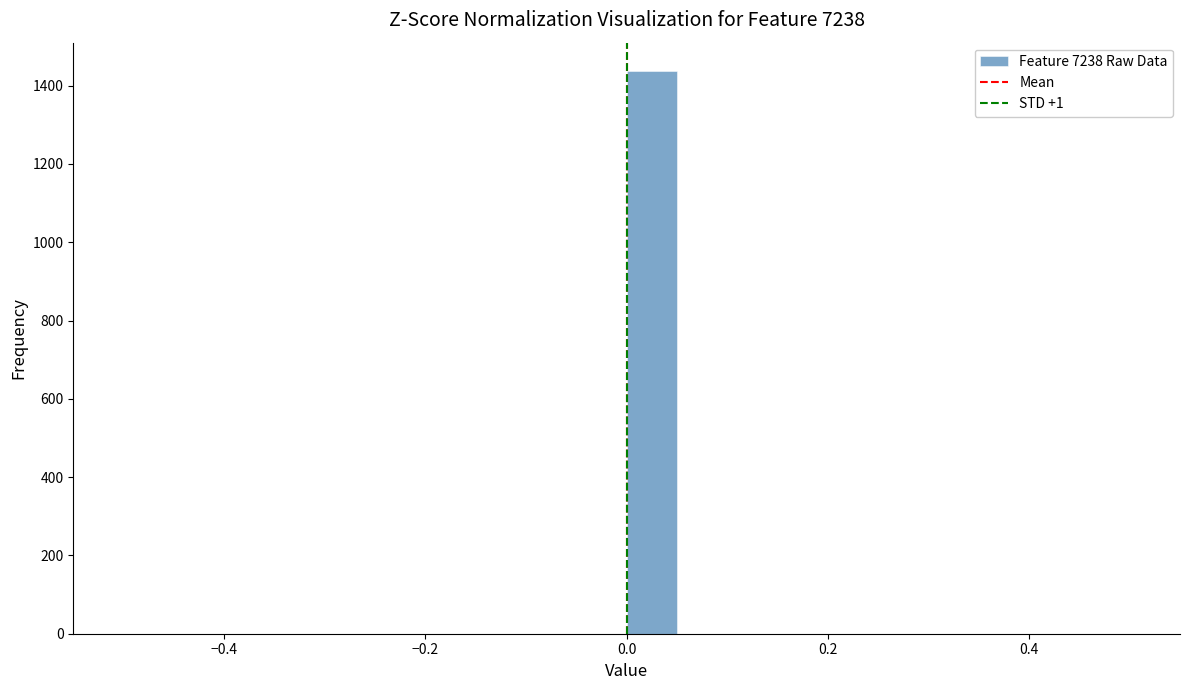

Around what value on the x-axis is the tallest bar? Give the approximate position of its centre, as read against the axis.

0.02